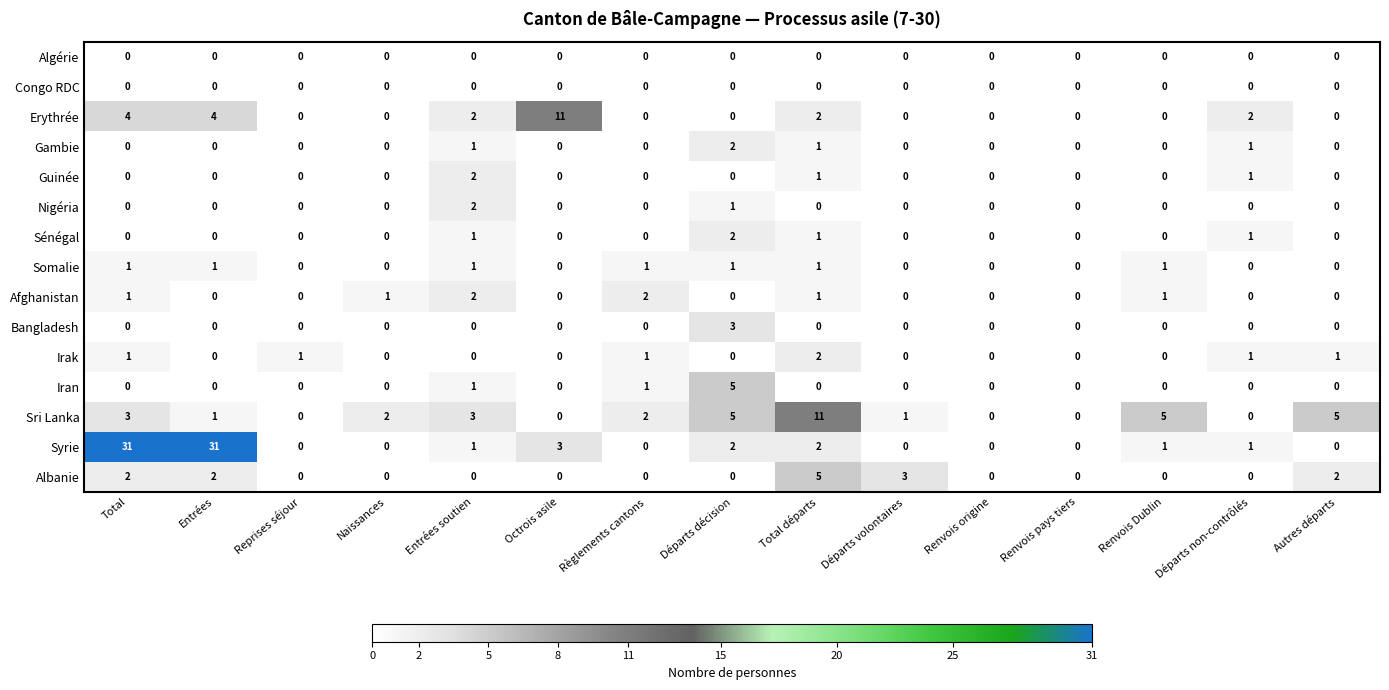

True or false: Irak has a value of 1 at Départs volontaires.

False